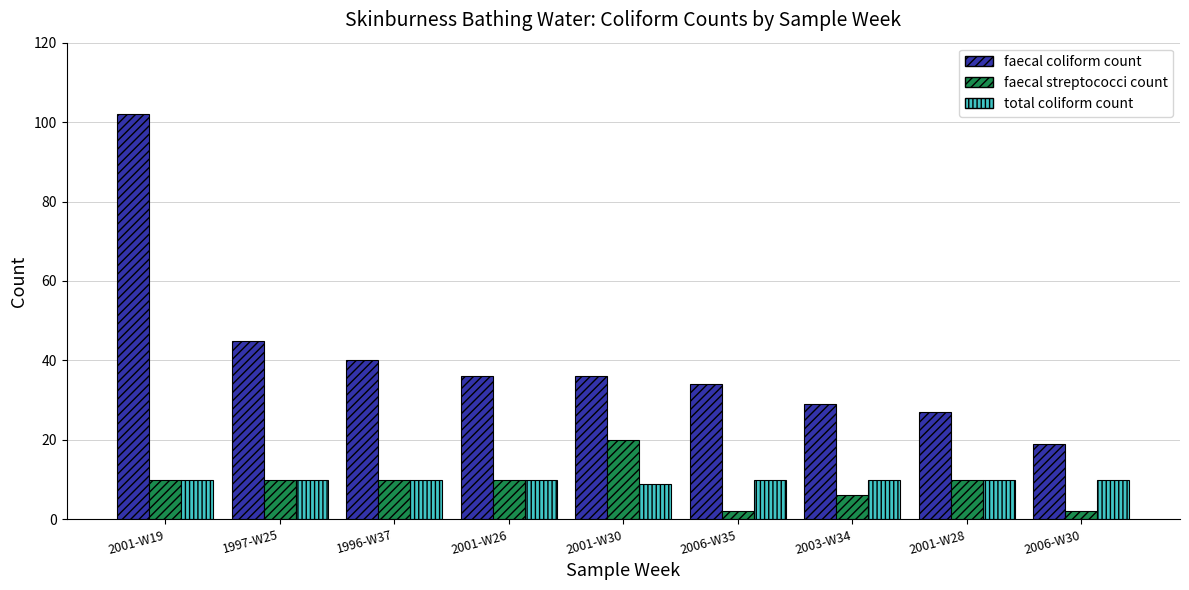

At which category is the sum across all series the highest?

2001-W19